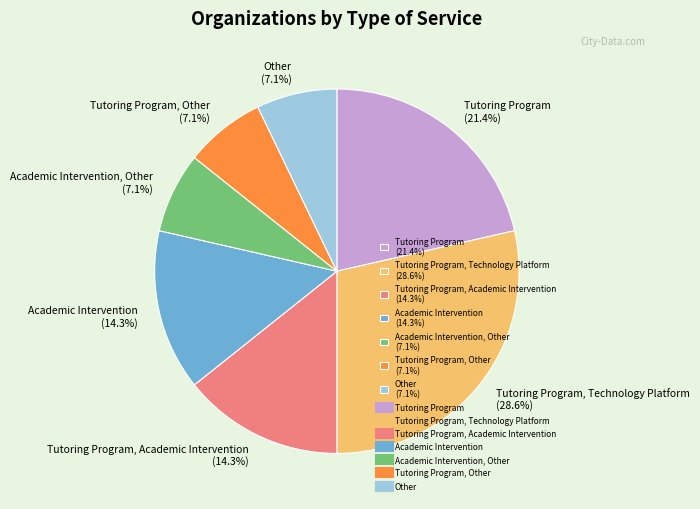

Does any single category account for the majority?

No